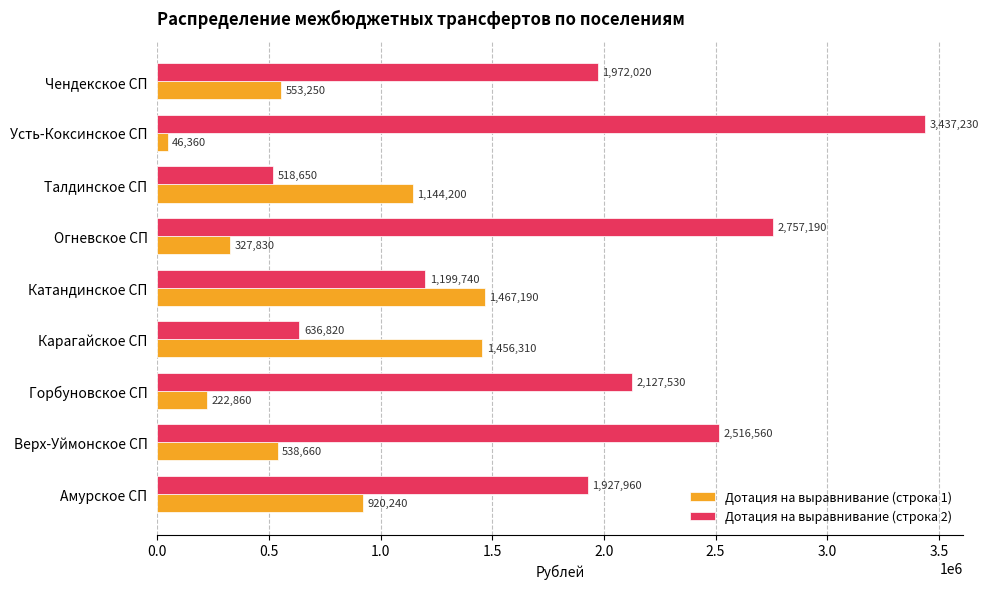

List the series in order of their peak value, highest first.

Дотация на выравнивание (строка 2), Дотация на выравнивание (строка 1)